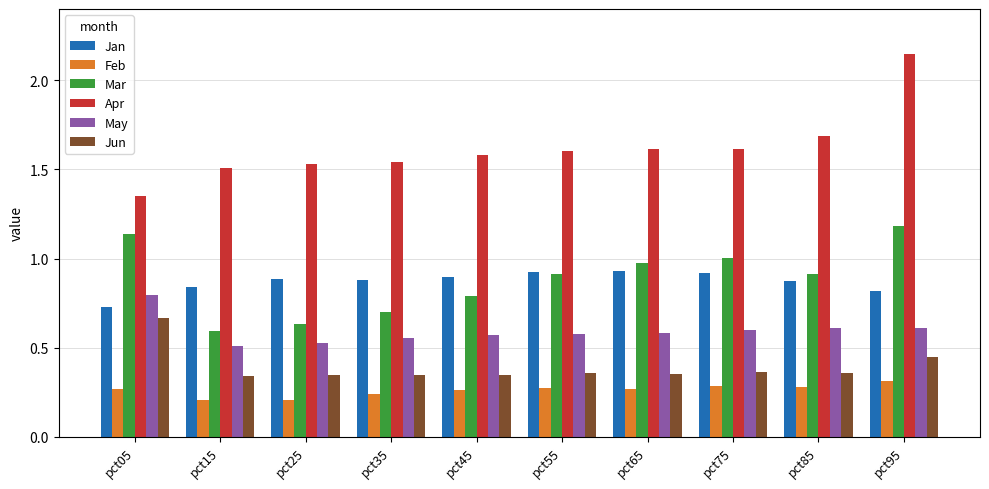

The value of May at pct55 is 0.4. True or false?

False